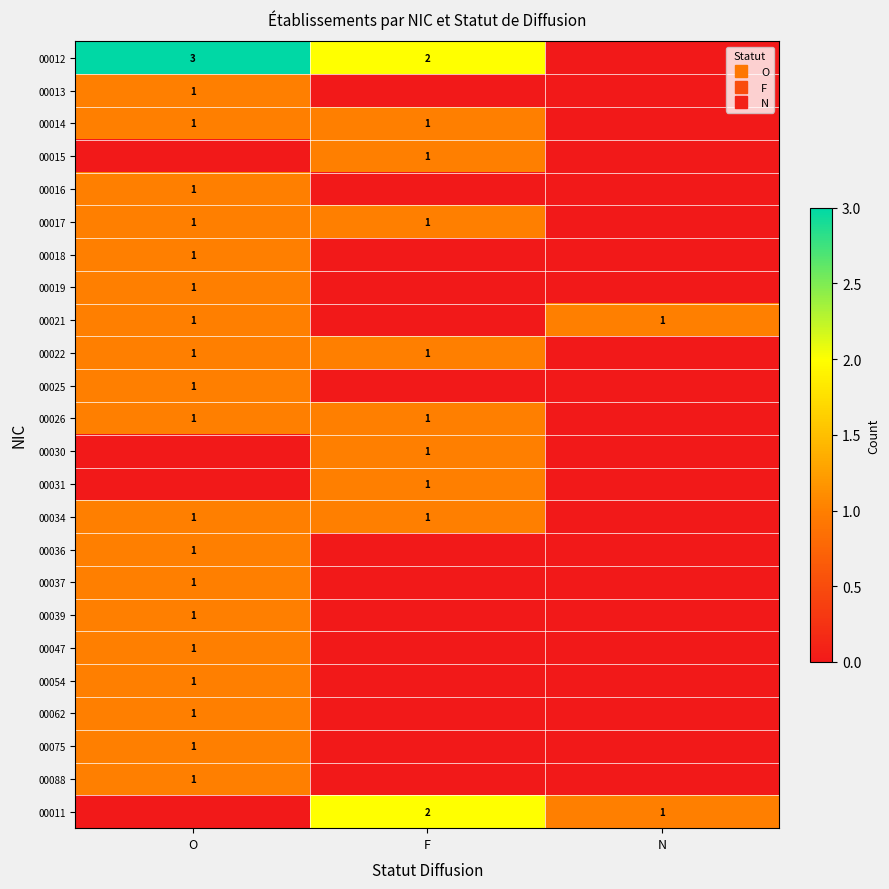

Rank the series at F from highest to lowest value.

00012, 00011, 00014, 00015, 00017, 00022, 00026, 00030, 00031, 00034, 00013, 00016, 00018, 00019, 00021, 00025, 00036, 00037, 00039, 00047, 00054, 00062, 00075, 00088